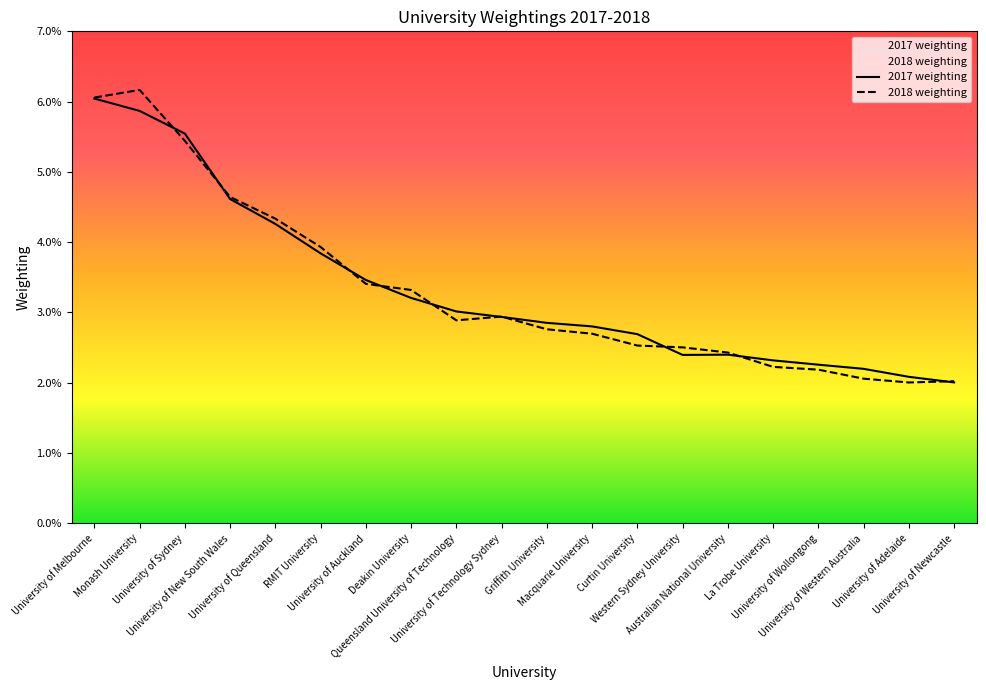

Where is 2018 weighting nearest to the value 0?

University of Adelaide